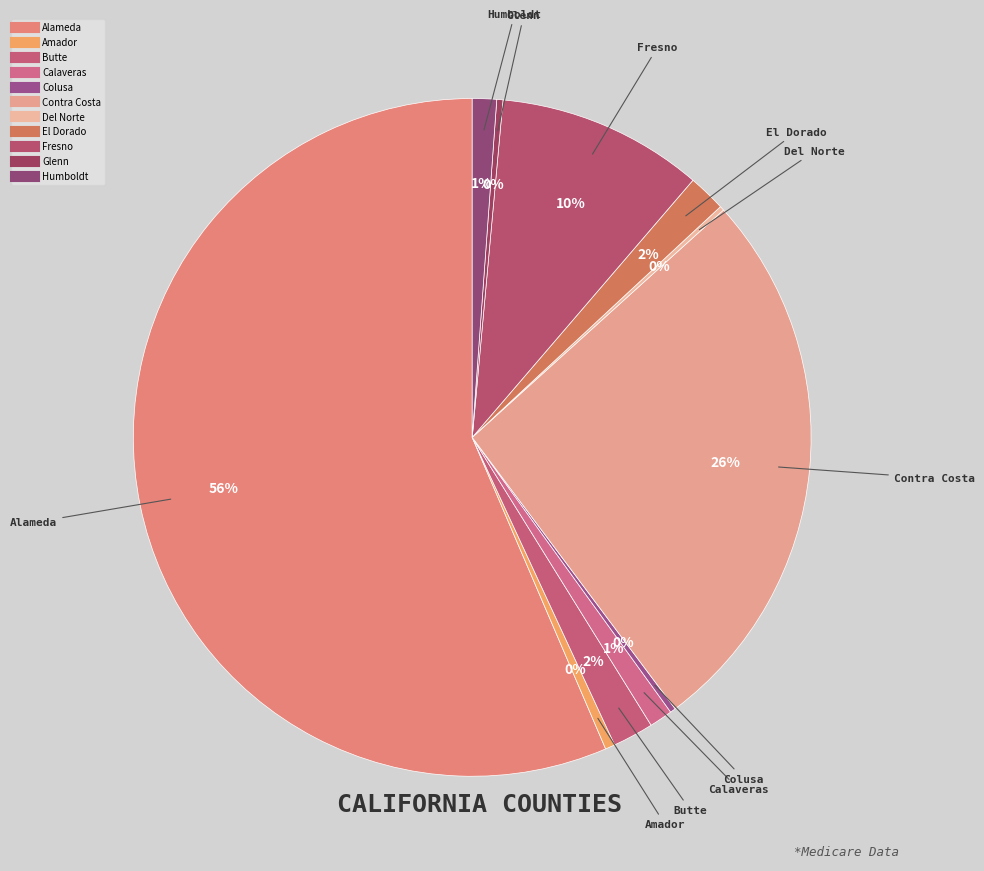

True or false: Butte accounts for 2% of the total.

True